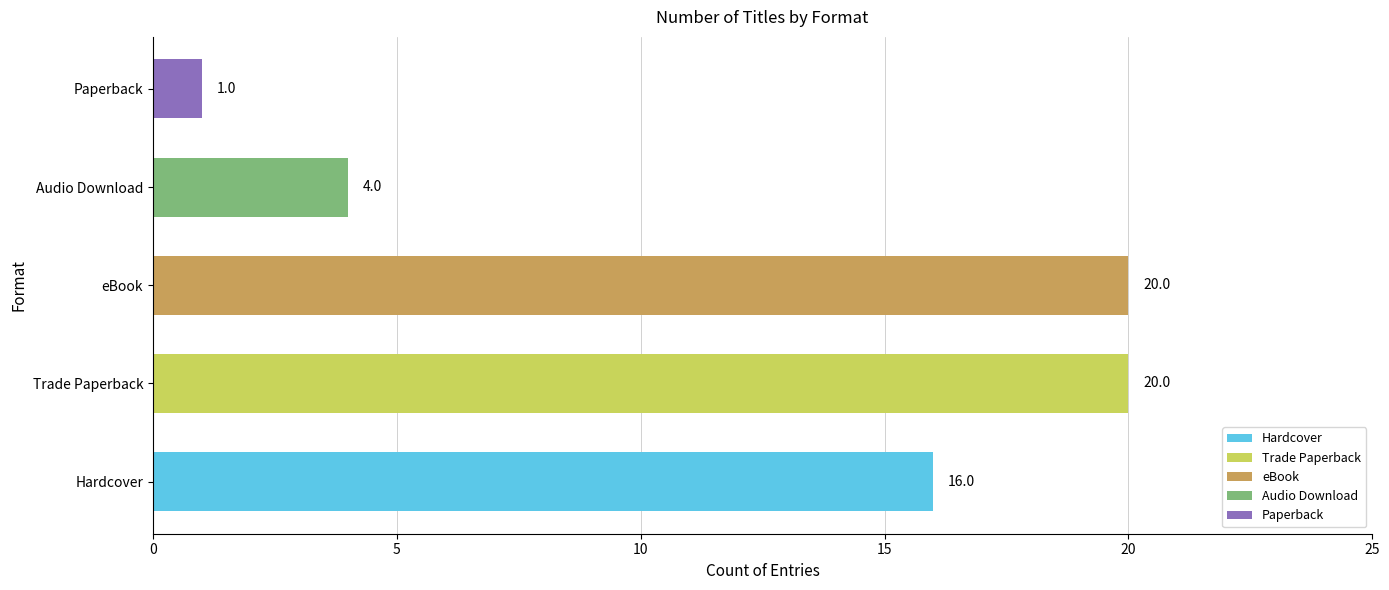

What is the change in value from Audio Download to Paperback?

-3